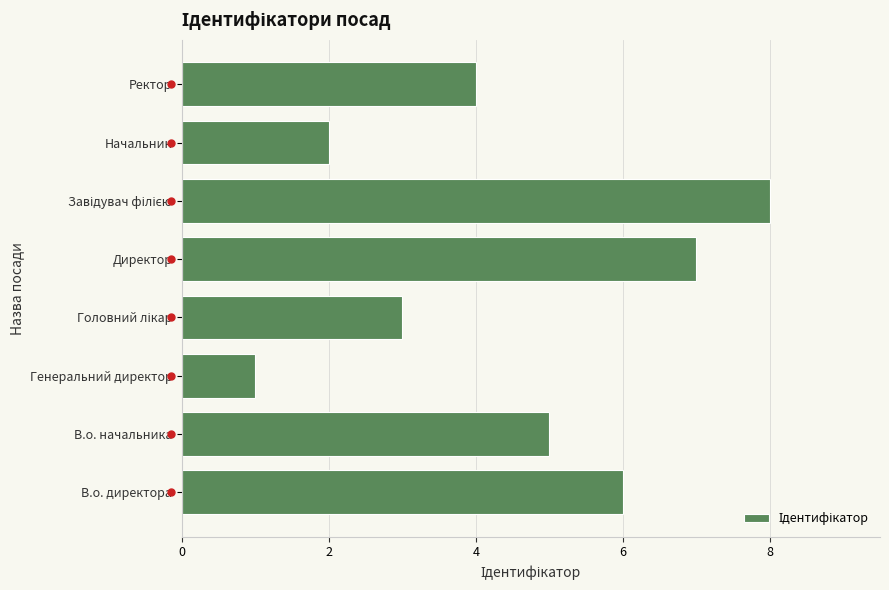

Between В.о. начальника and Начальник, which is larger?

В.о. начальника